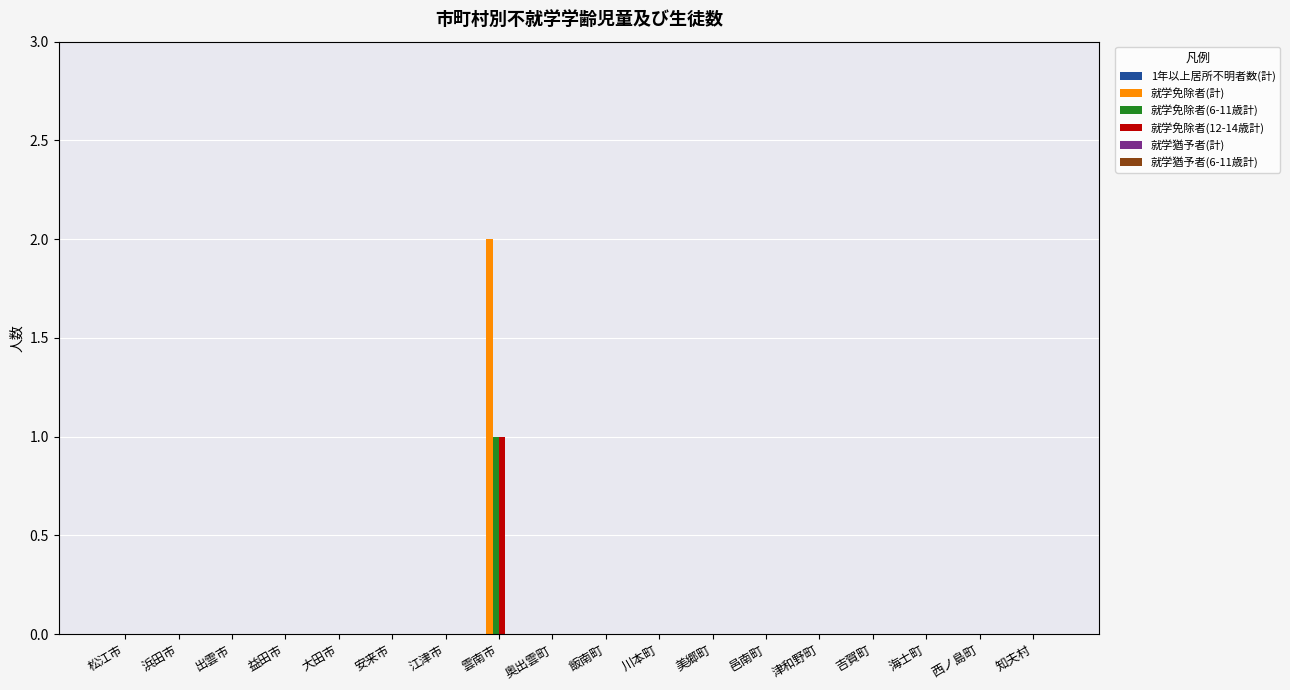

Is the value of 就学免除者(計) at 雲南市 greater than the value of 就学免除者(6-11歳計) at 大田市?

Yes